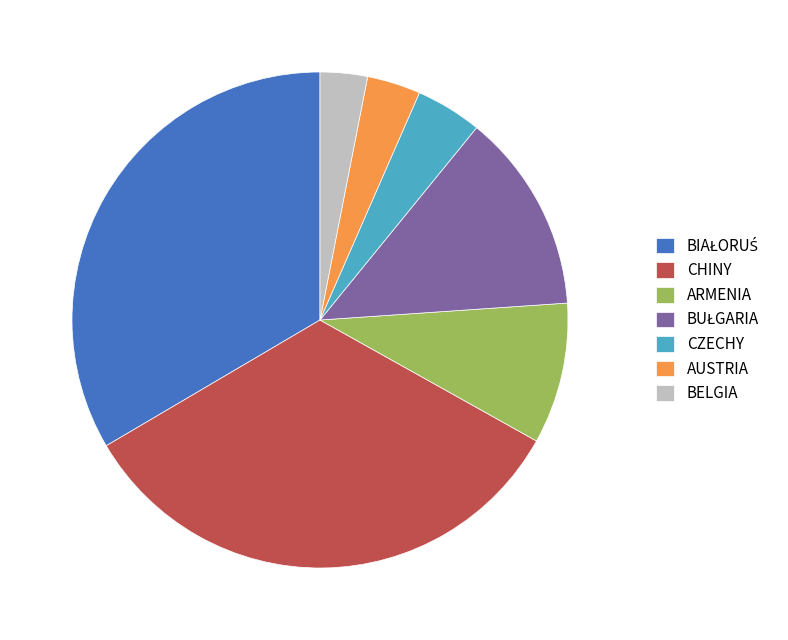

Is there a majority slice in this chart?

No